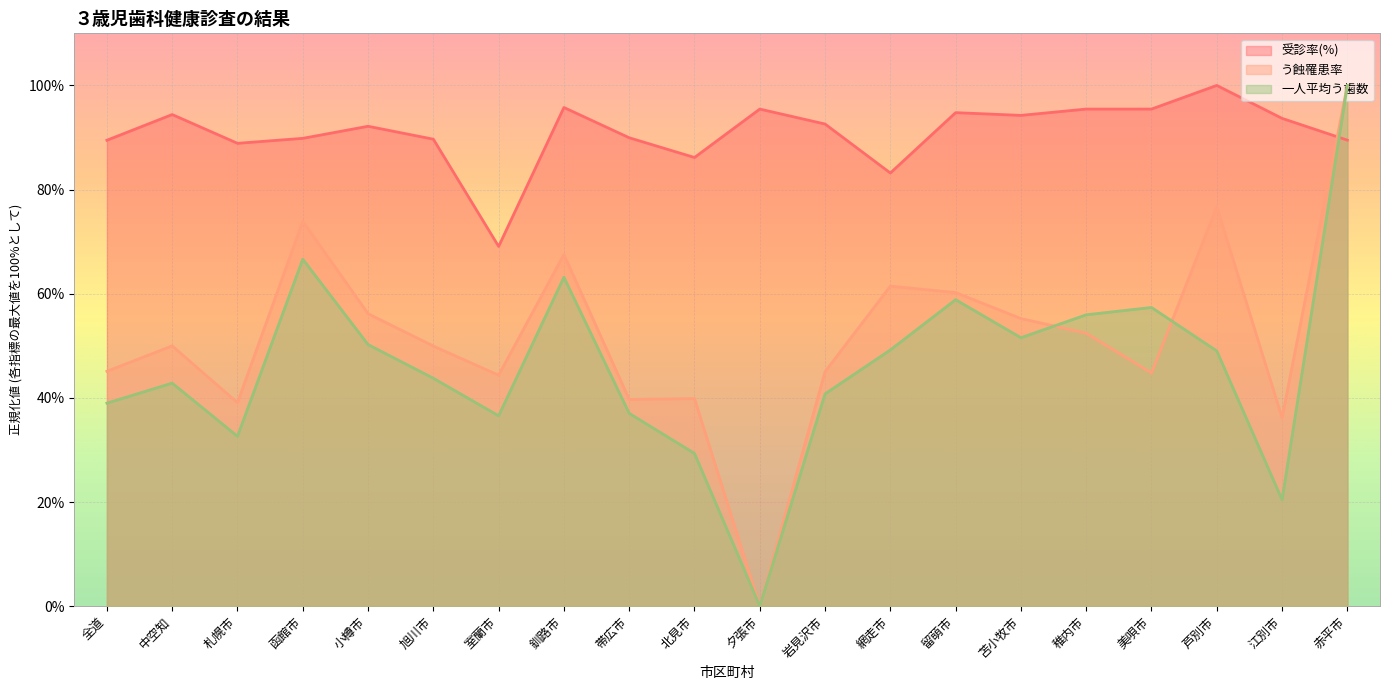

Which series ends up on top after the final intersection of 受診率(%) and う蝕罹患率?

う蝕罹患率